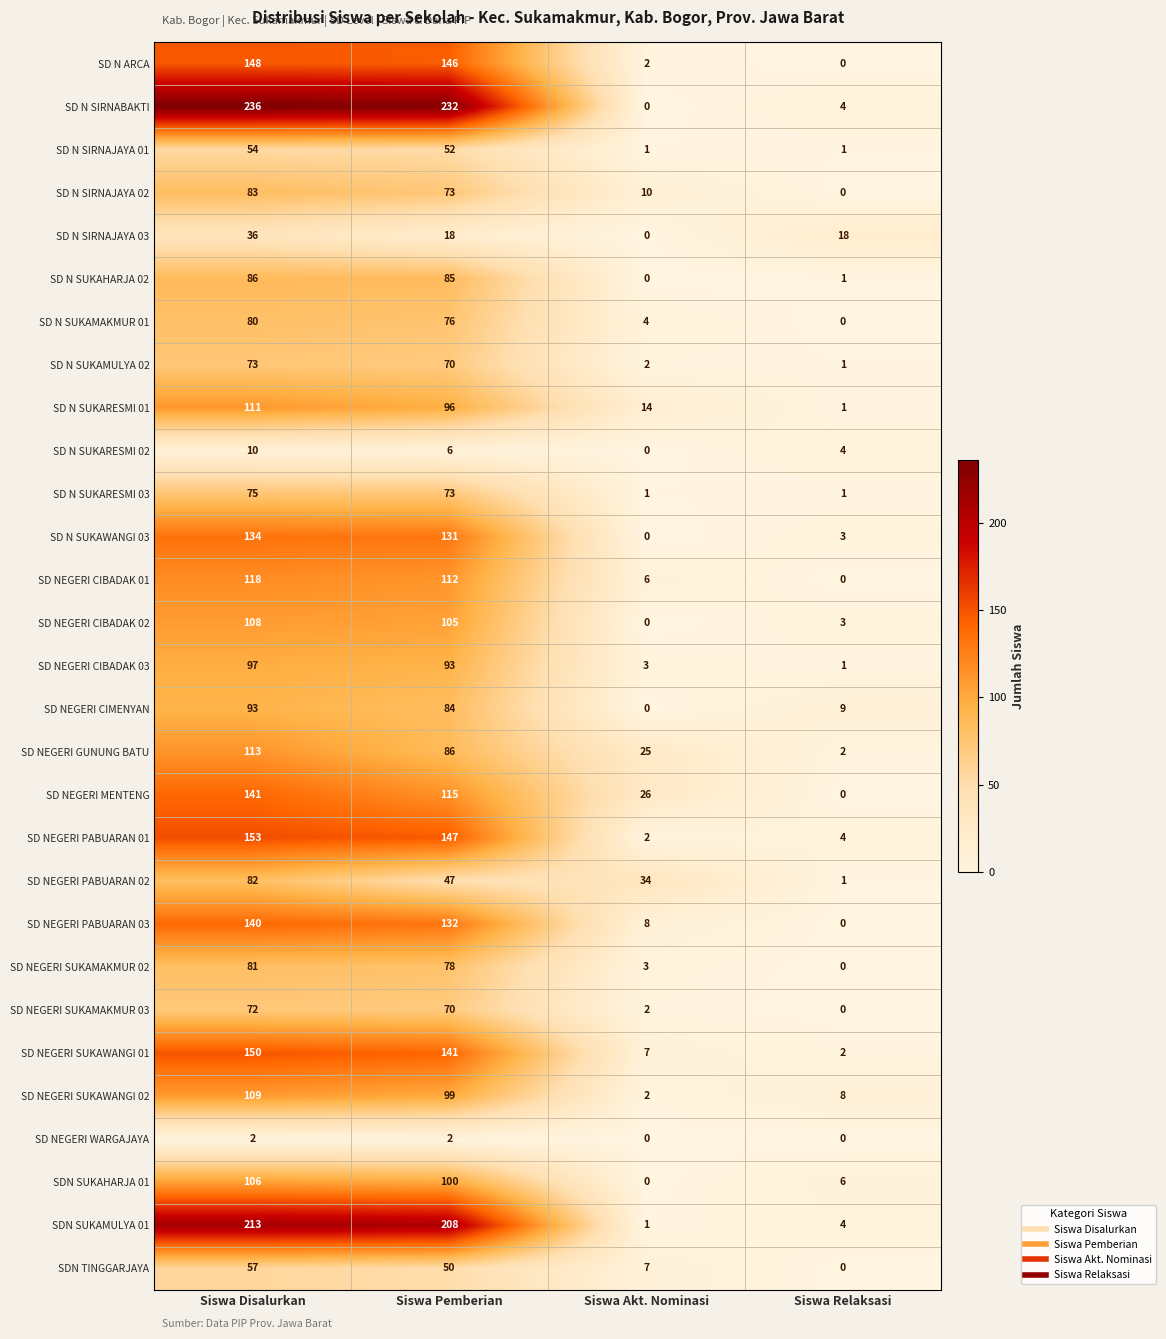

How many data points in SD N SIRNAJAYA 03 are less than 18?

1